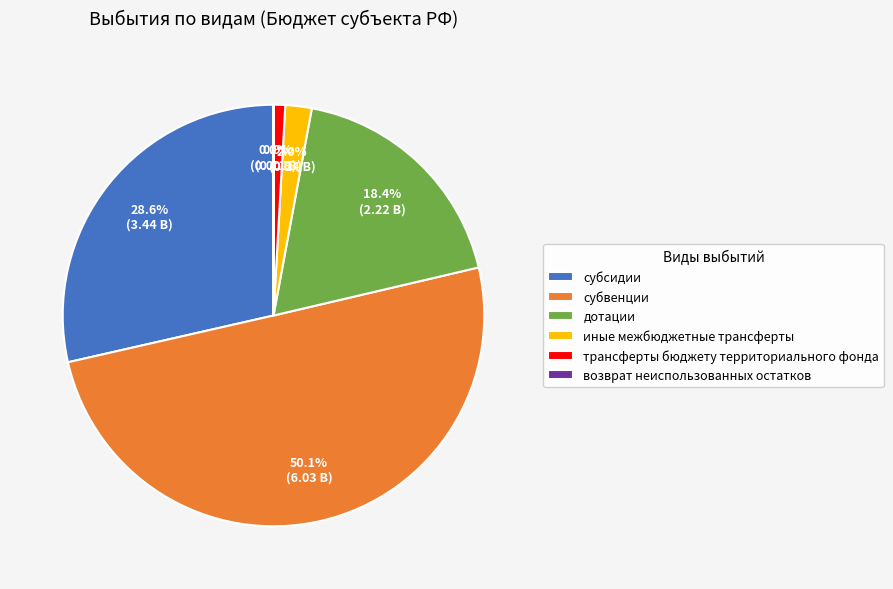

The субсидии slice represents 29% of the pie. True or false?

True